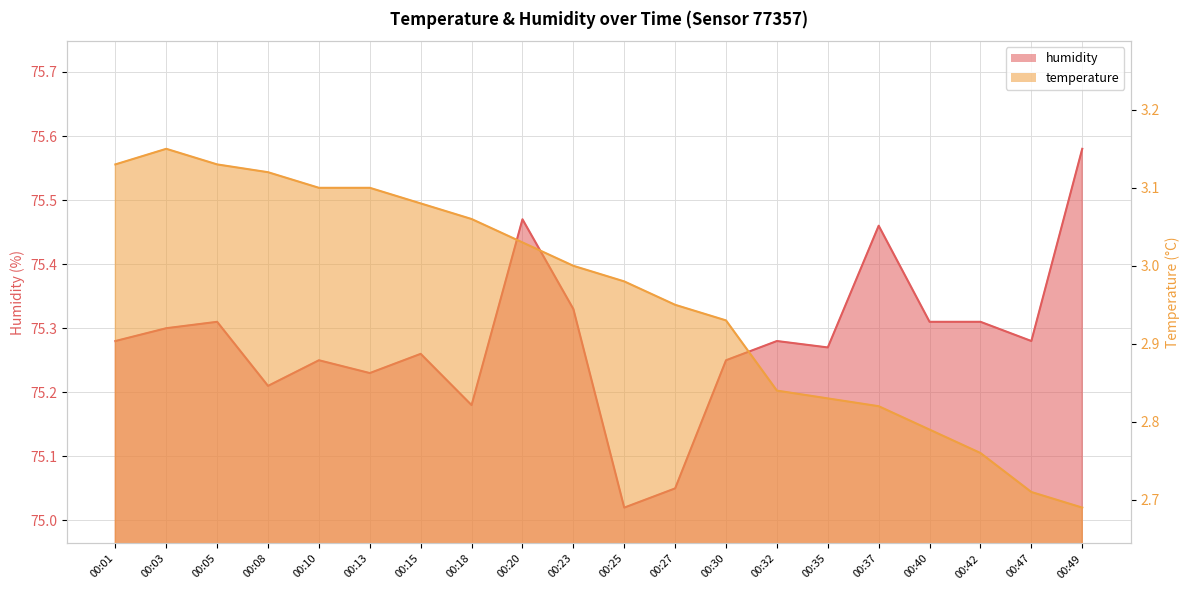

Reading right to left, extract all data points from this chart.

temperature: 00:49=2.7	00:47=2.7	00:42=2.8	00:40=2.8	00:37=2.8	00:35=2.8	00:32=2.8	00:30=2.9	00:27=3.0	00:25=3.0	00:23=3.0	00:20=3.0	00:18=3.1	00:15=3.1	00:13=3.1	00:10=3.1	00:08=3.1	00:05=3.1	00:03=3.1	00:01=3.1
humidity: 00:49=75.6	00:47=75.3	00:42=75.3	00:40=75.3	00:37=75.5	00:35=75.3	00:32=75.3	00:30=75.2	00:27=75.0	00:25=75.0	00:23=75.3	00:20=75.5	00:18=75.2	00:15=75.3	00:13=75.2	00:10=75.2	00:08=75.2	00:05=75.3	00:03=75.3	00:01=75.3